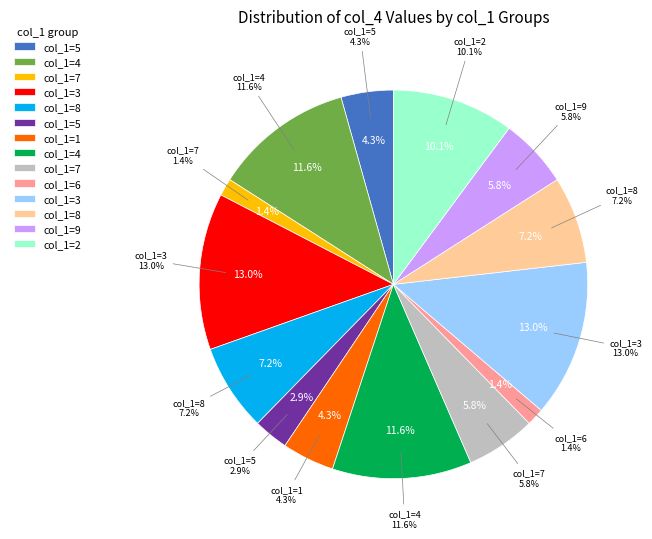

Rank the categories by value from lowest to highest.

7, 6, 5, 5, 1, 7, 9, 8, 8, 2, 4, 4, 3, 3